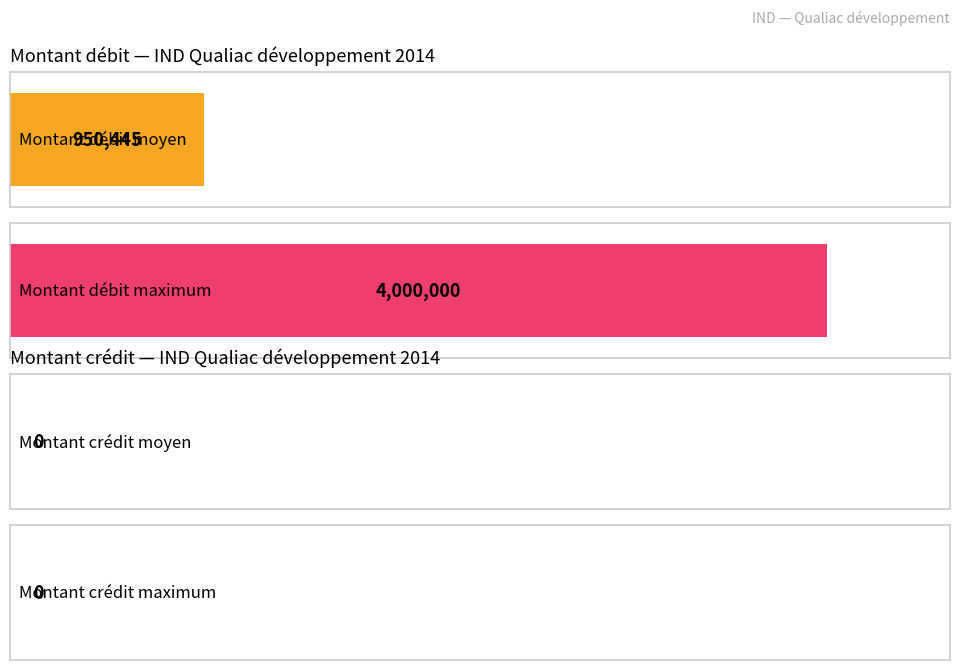

Is the value of Montant crédit at 602 greater than the value of Montant débit at 201?

No